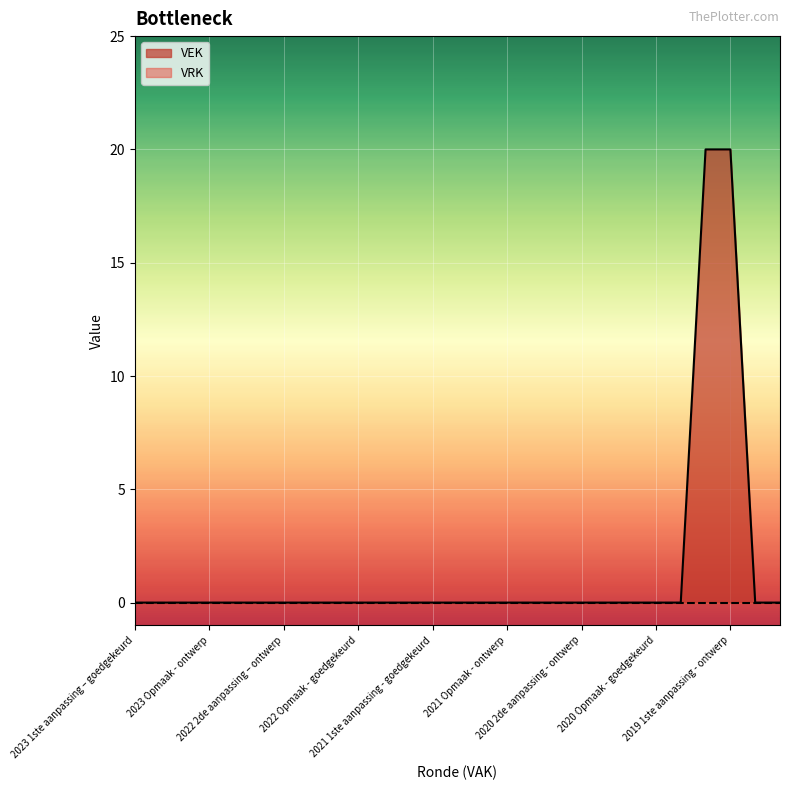

The value at 2023 Opmaak - ontwerp is 0. True or false?

True